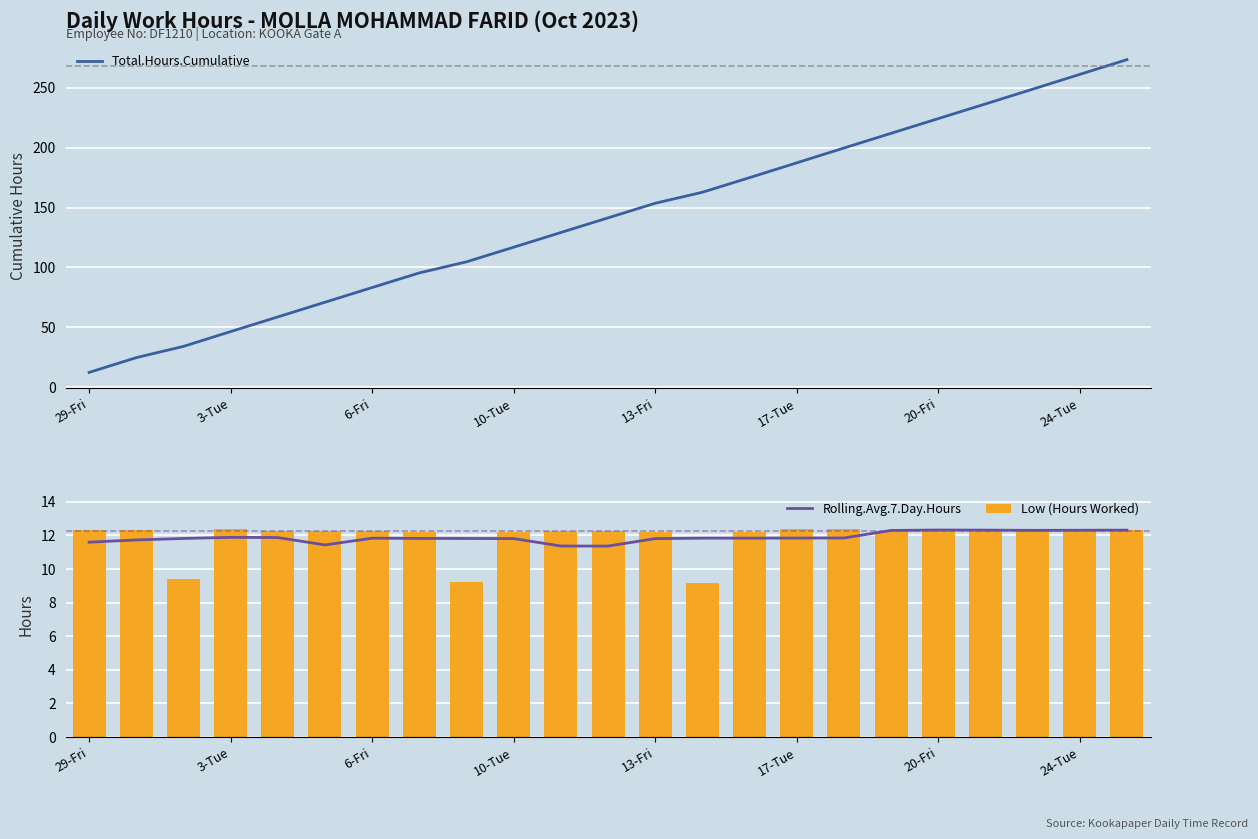

Is it true that Total.Hours.Cumulative equals 110.3 at 17-Tue?

False